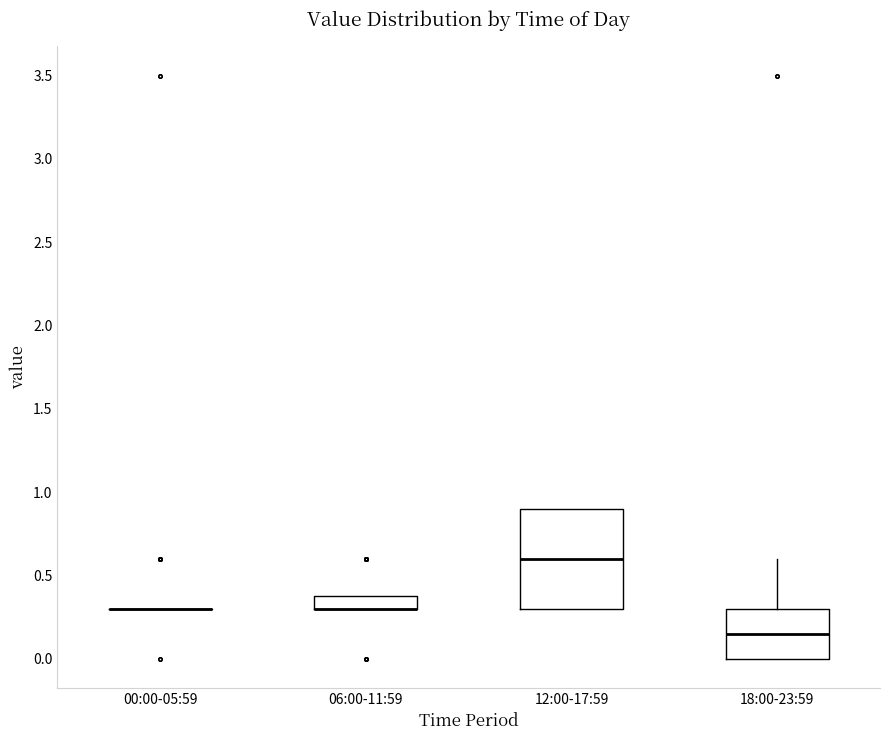

Comparing the boxes themselves (not the whiskers), which one is the tallest?

12:00-17:59